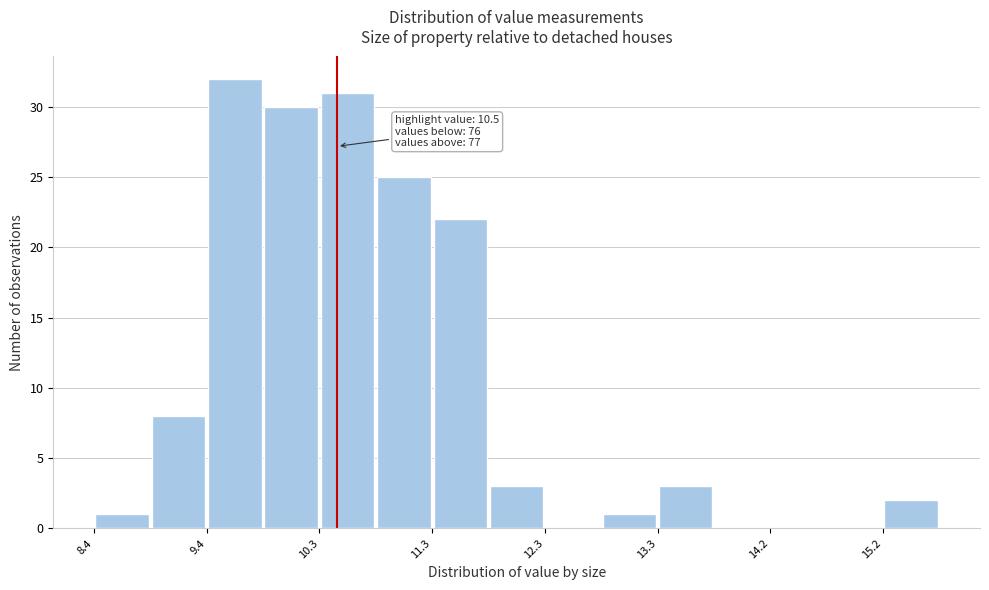

Which range on the x-axis has the tallest bar?

9.4 to 9.9